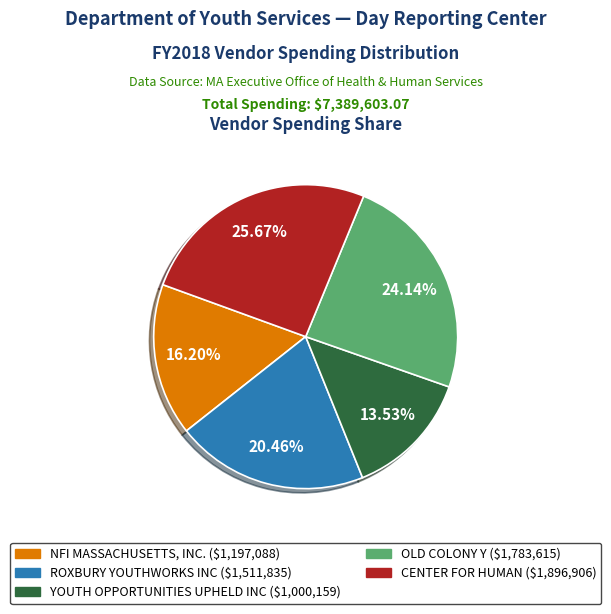

What is the ratio of the value at YOUTH OPPORTUNITIES UPHELD INC to the value at OLD COLONY Y?

0.6